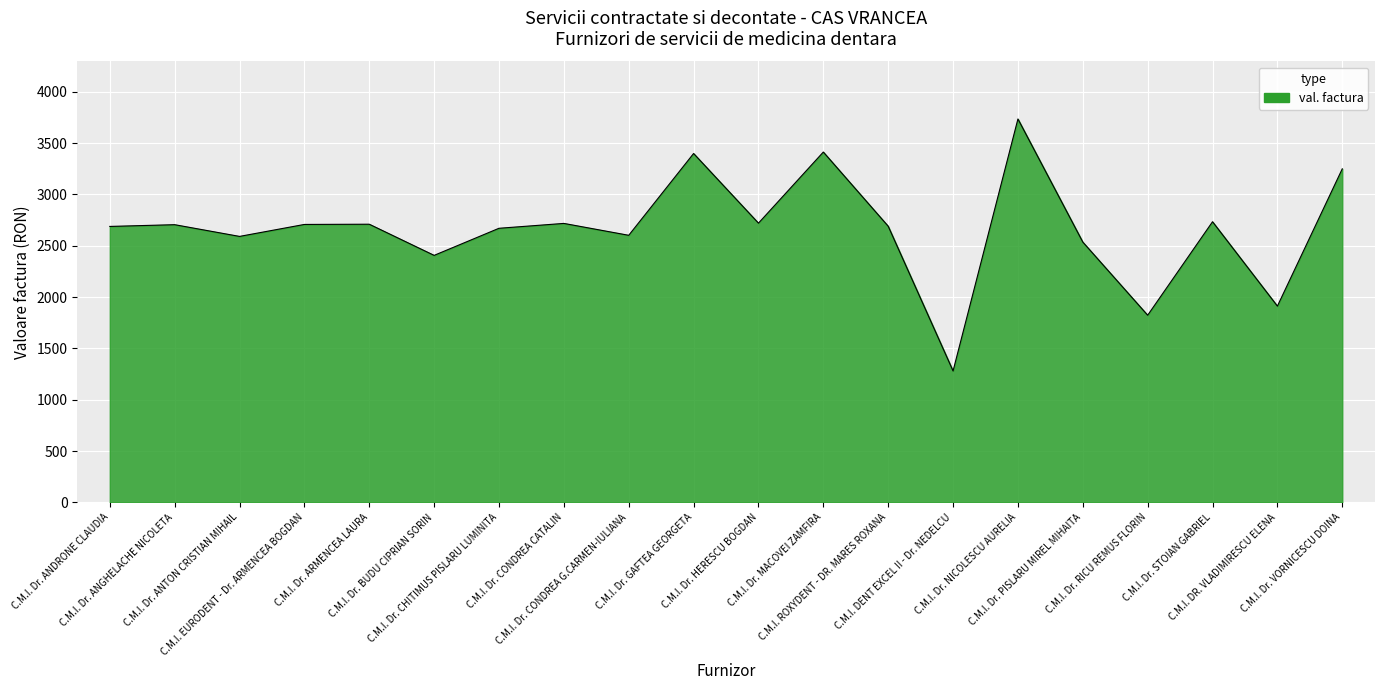

What is the difference between the second highest and second lowest values?

1589.8